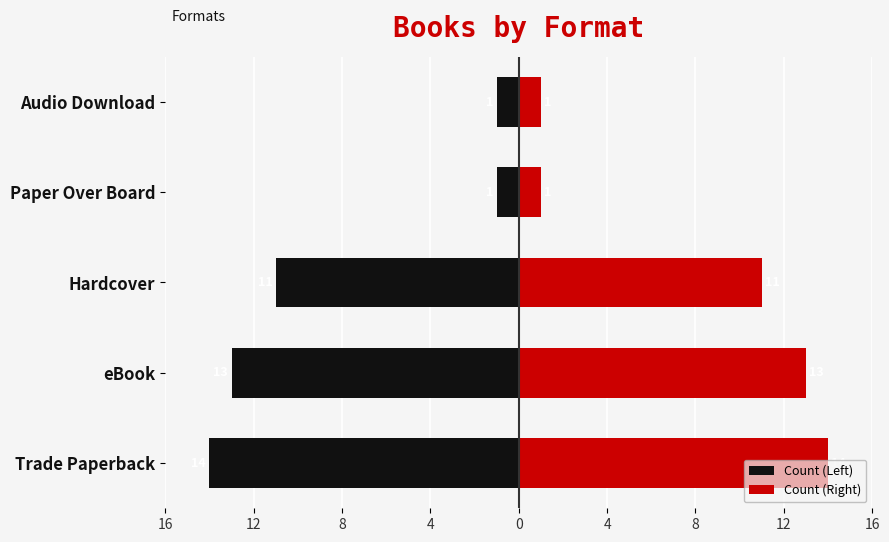

What is the value of the Count (Right) bar at the 4th from the left?

1